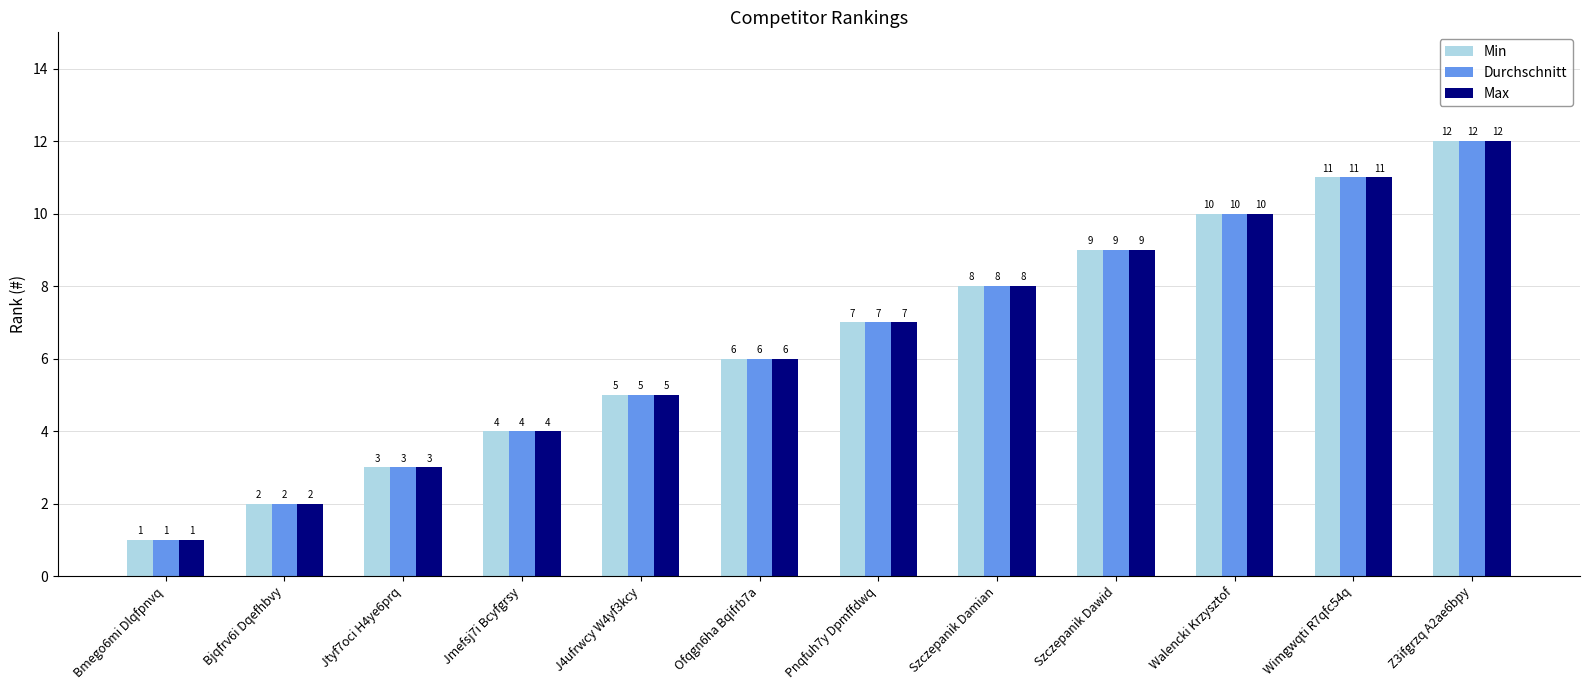

How many categories are shown in the chart?

12